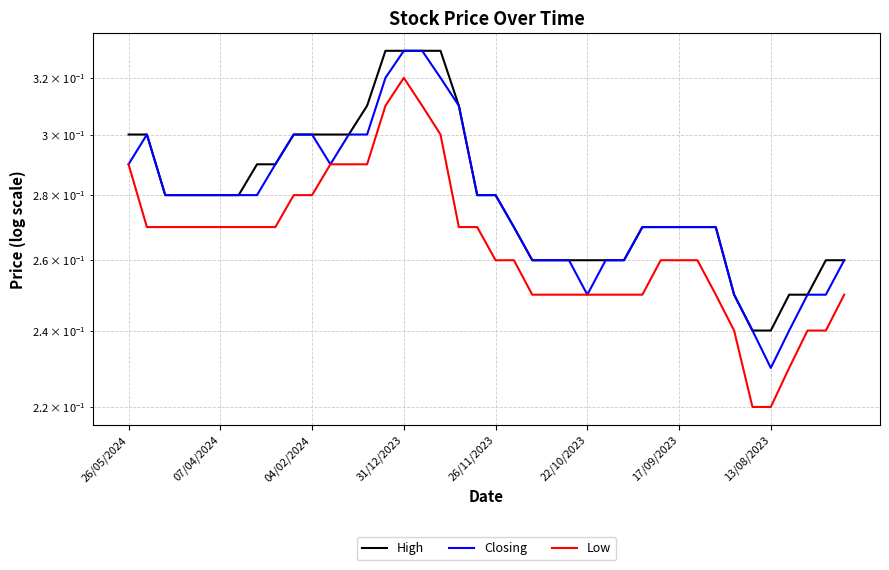

What are all the series names shown in the legend?

High, Closing, Low